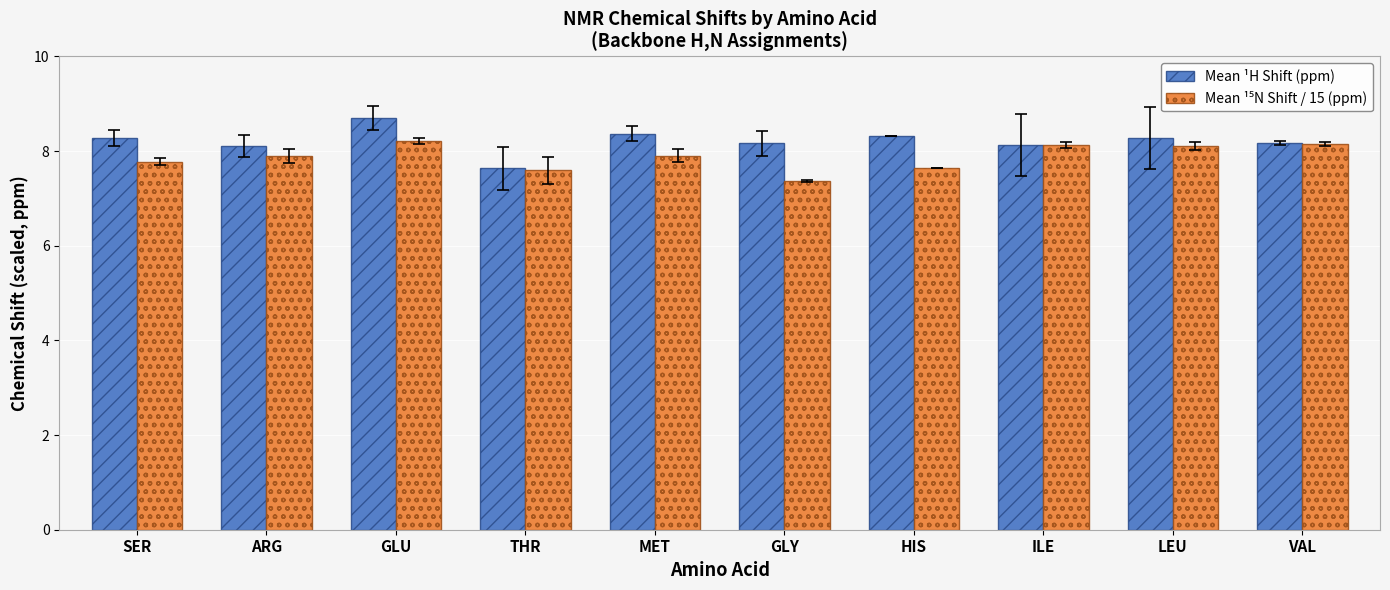

What position from the right is SER?

10